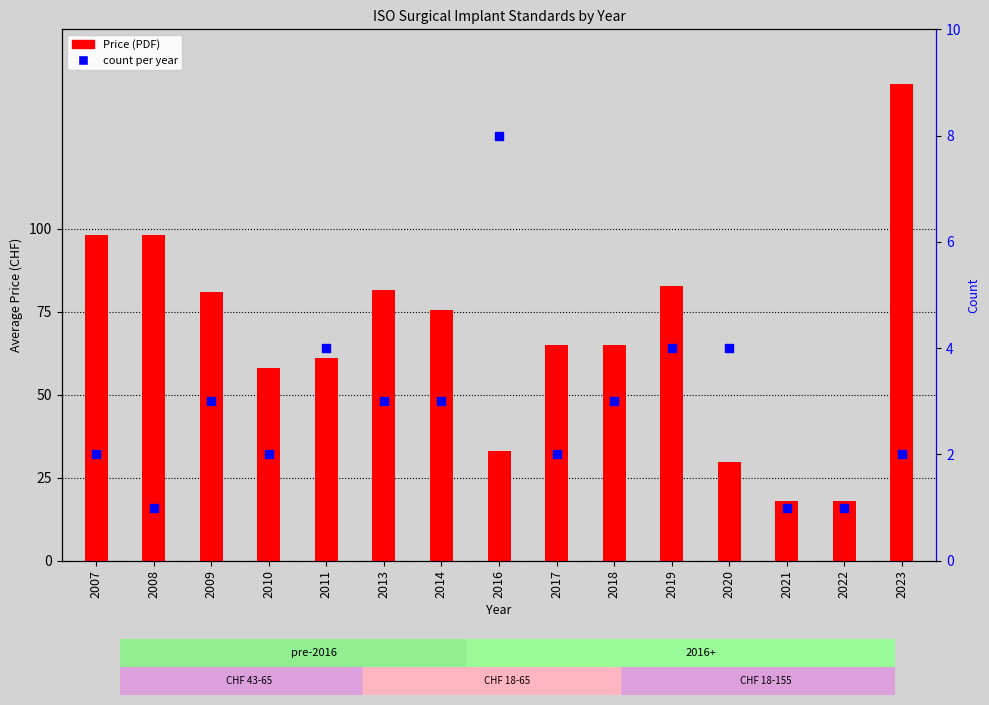

Which series has the largest Y range (max minus min)?

Price (PDF)